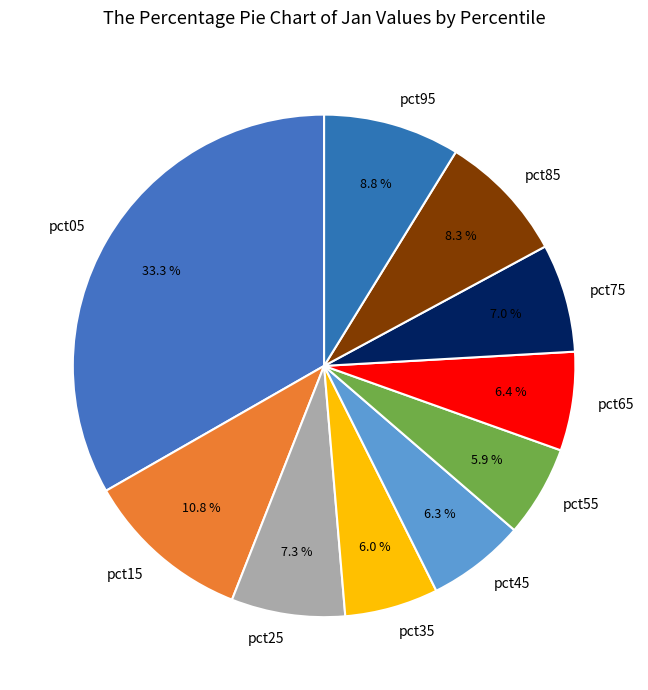

How many segments does this pie chart have?

10